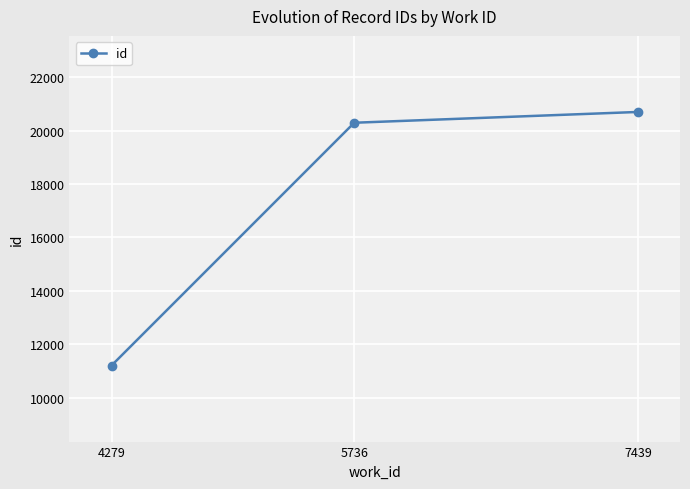

List the labels in order of value, largest first.

7439, 5736, 4279